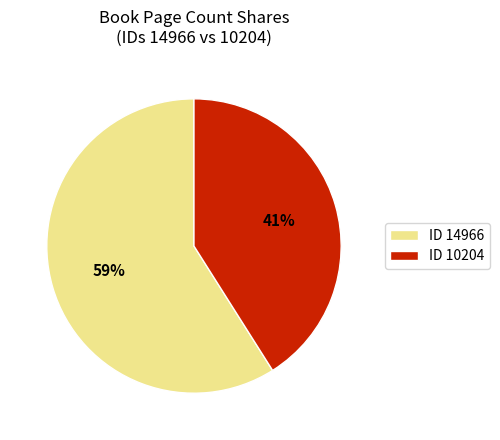

Combined, do ID 10204 and ID 14966 account for over 50%?

Yes